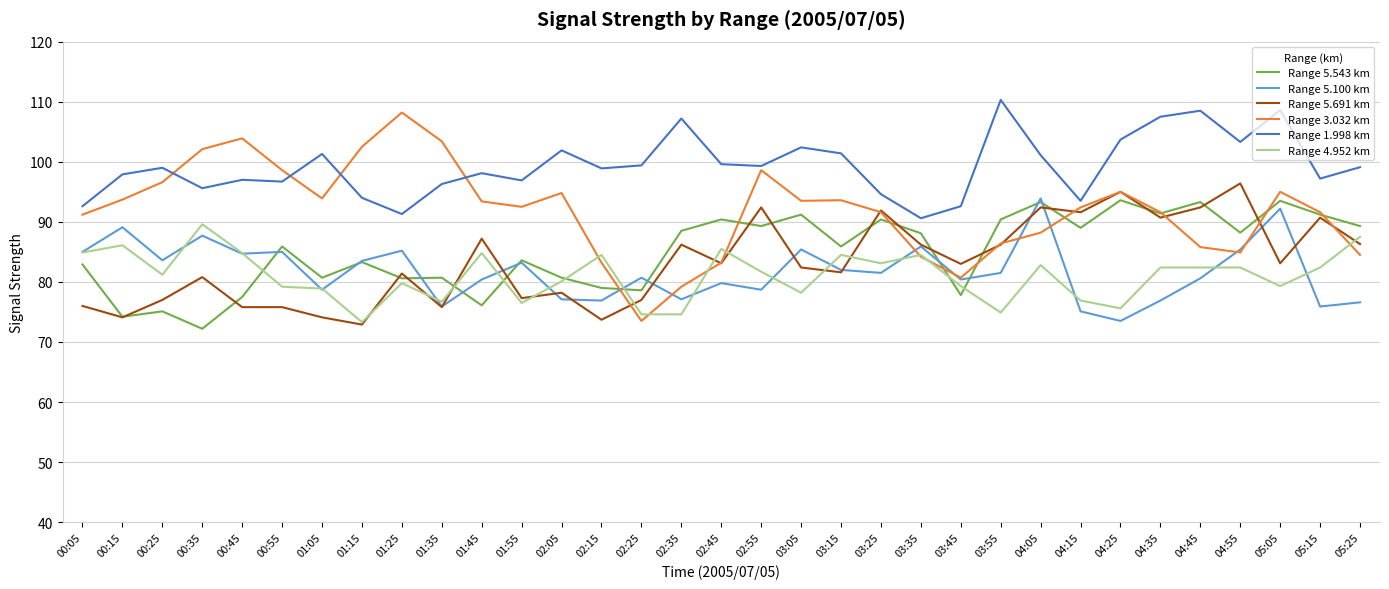

At which category does Range 5.691 km reach its first local valley?

00:15